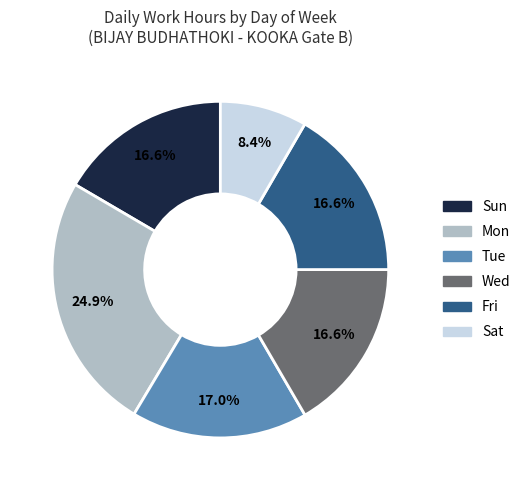

Is there a majority slice in this chart?

No